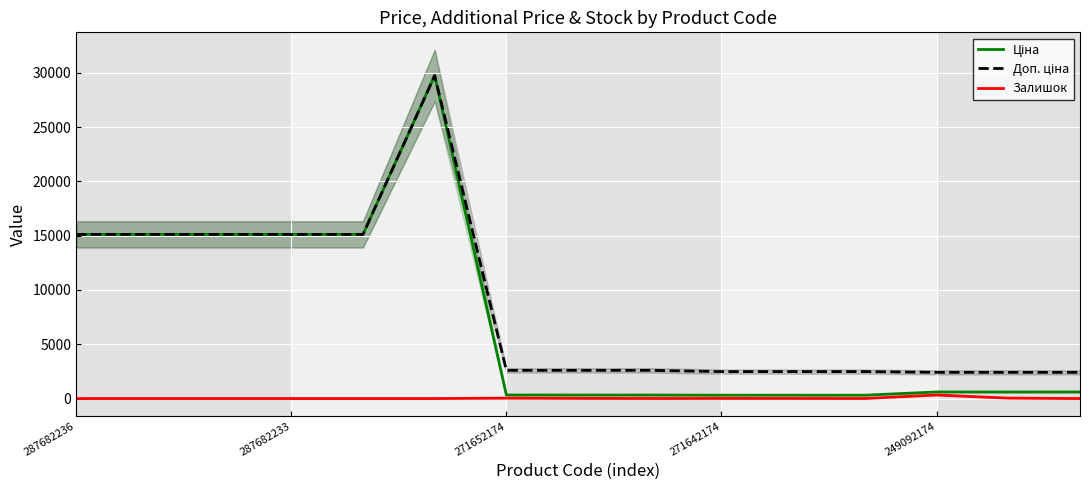

True or false: Залишок has a value of 328.0 at 249092174.

True